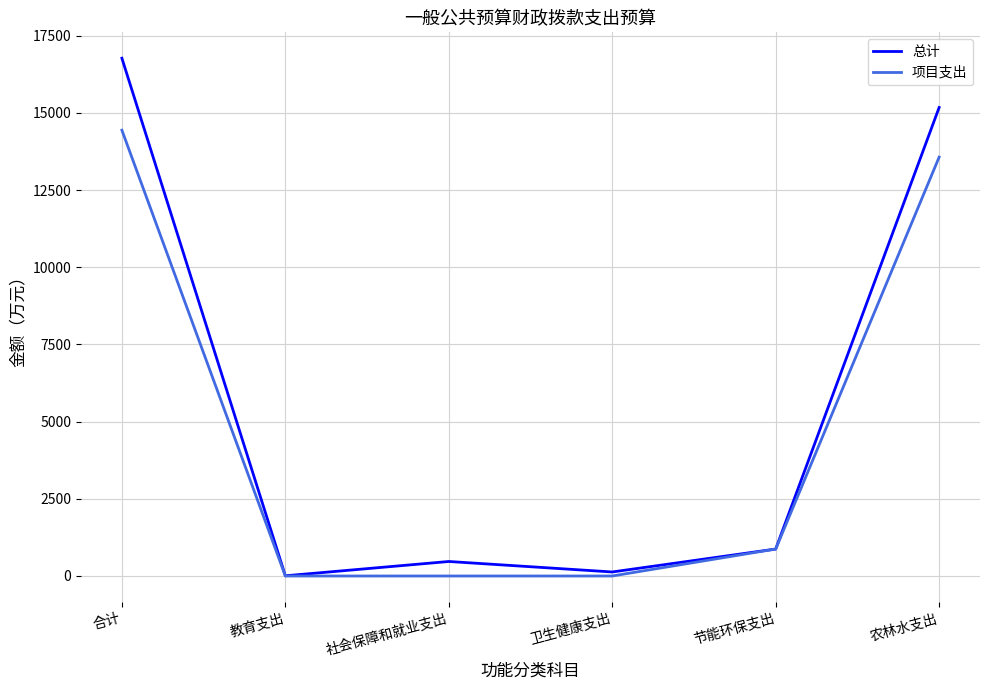

Which series has the largest range (max minus min)?

总计